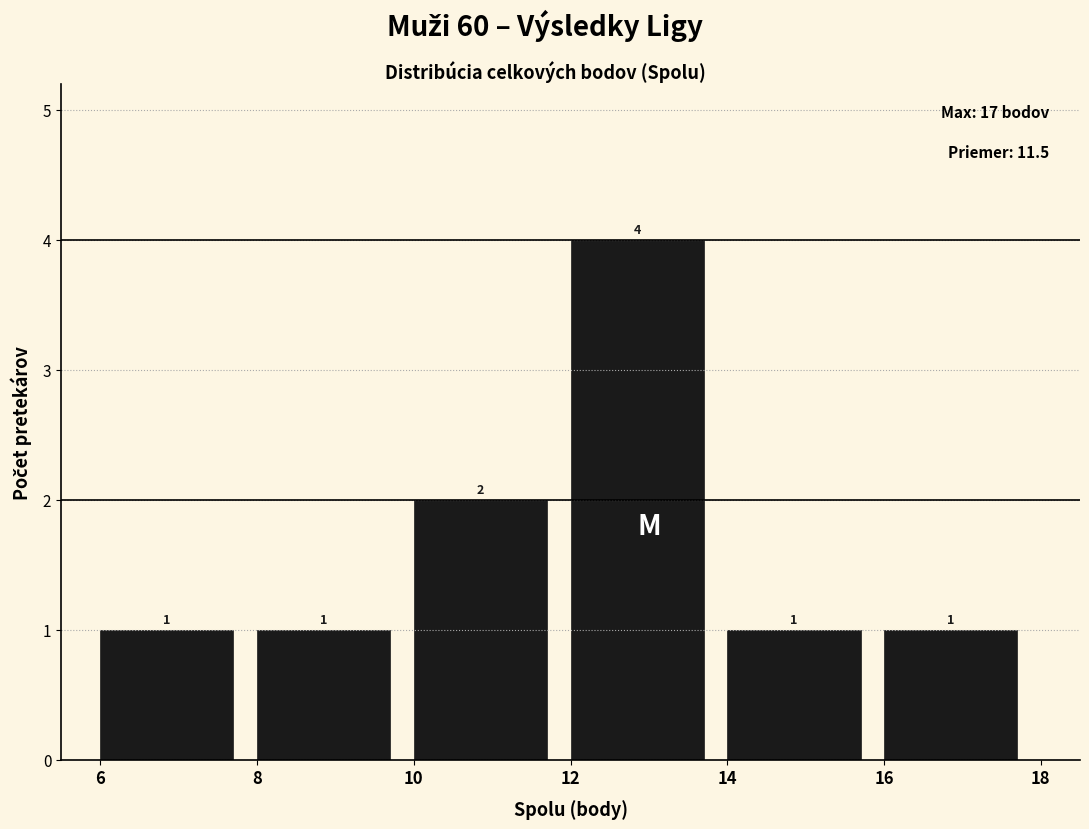

How tall is the bar that spans 14 to 16 on the x-axis?

1